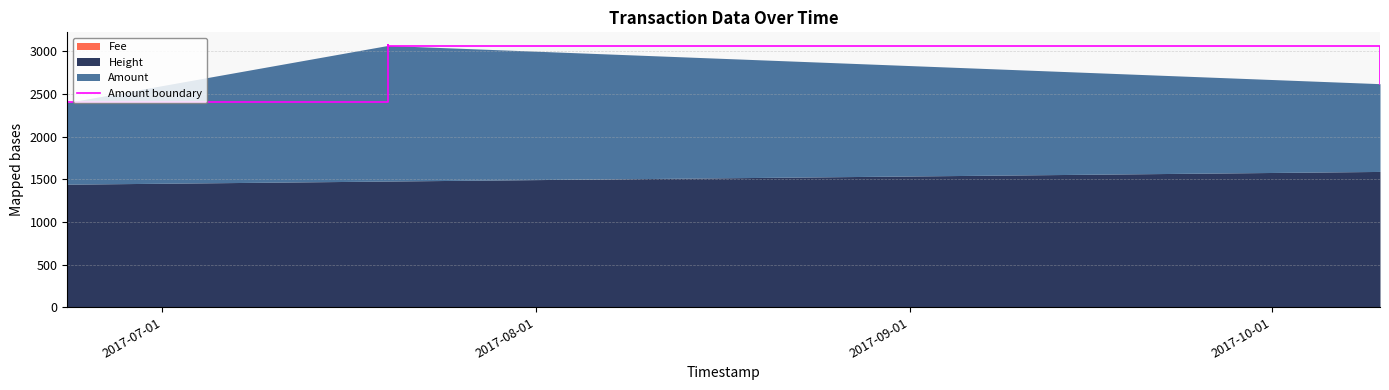

Reading left to right, extract all data points from this chart.

2400.6	2399.7	3068.3	3067.3	2620.0	2619.0